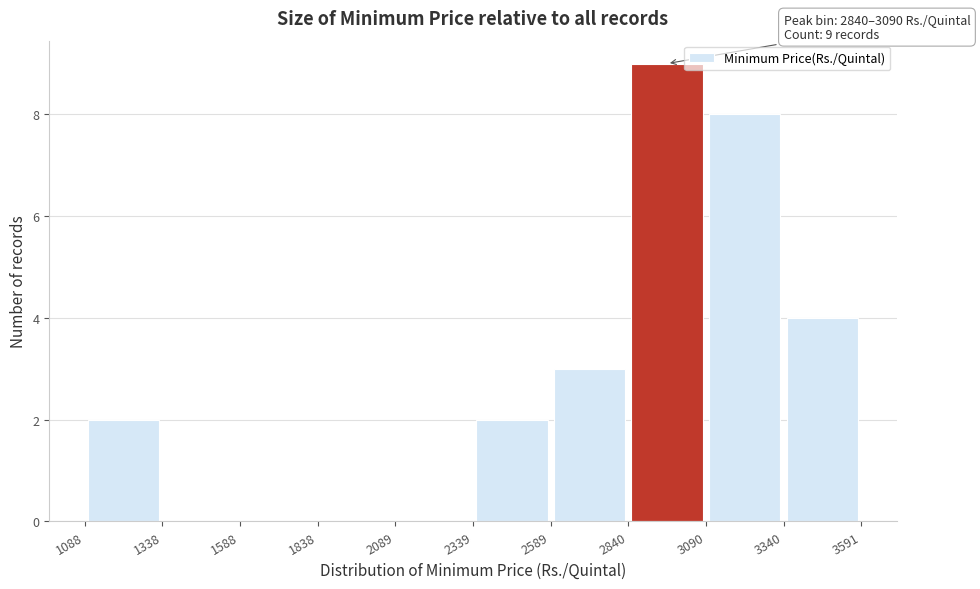

Which range on the x-axis has the tallest bar?

2840 to 3090